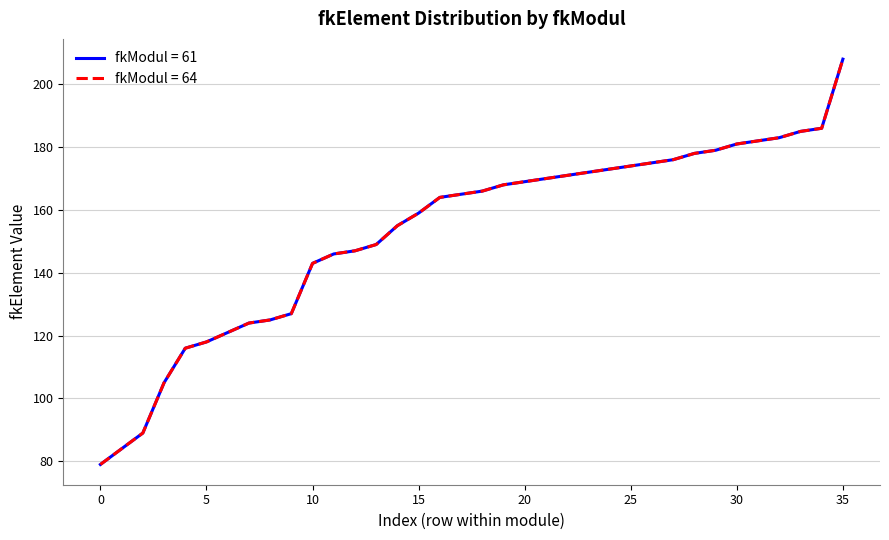

Does the chart have visible grid lines?

Yes